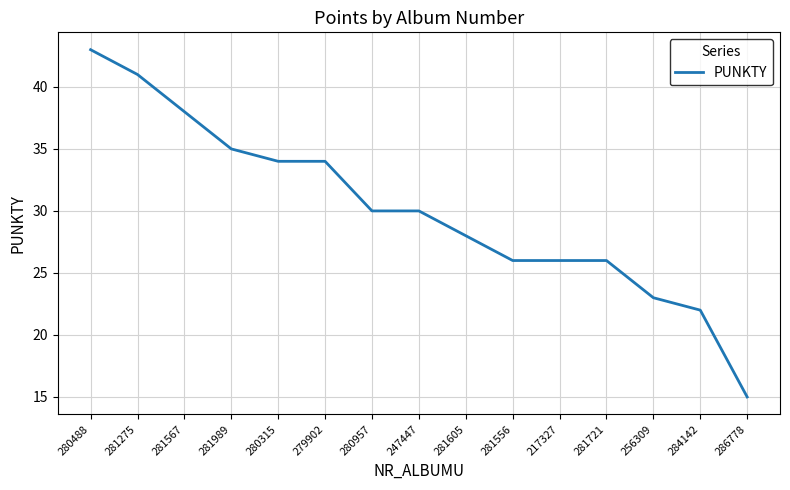

What position from the left is 217327?

11